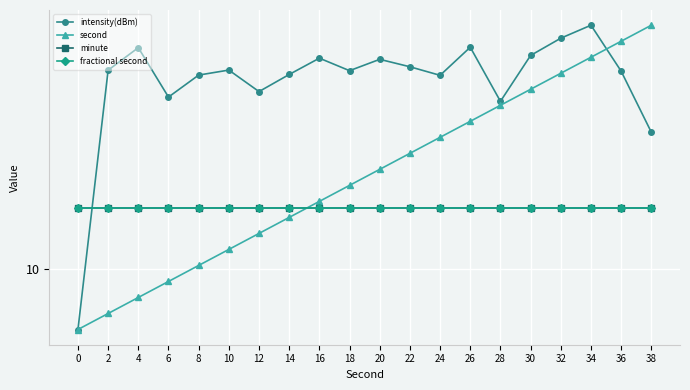

Does the chart display data point markers on the line(s)?

Yes